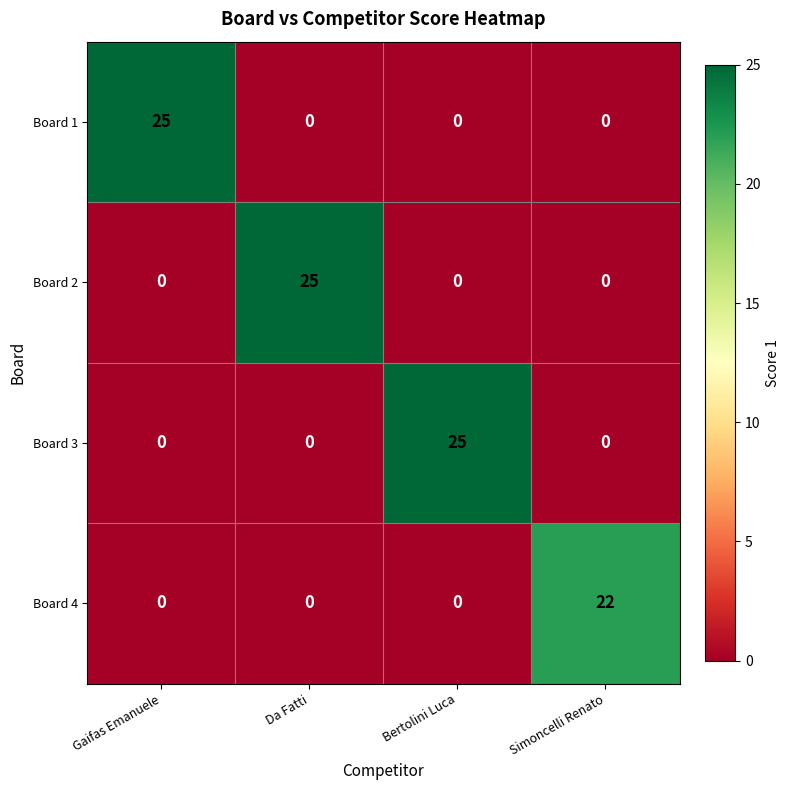

At how many categories does at least one series exceed 7?

4